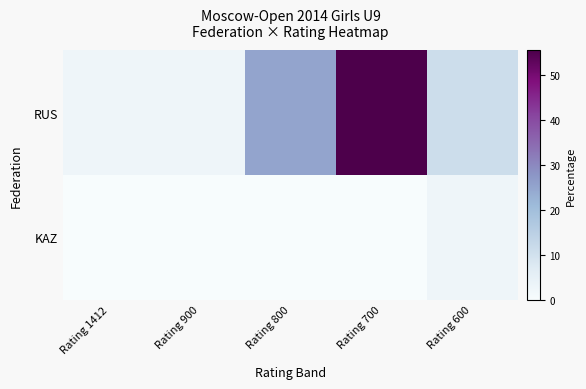

Rank the series by their maximum value, from lowest to highest.

KAZ, RUS